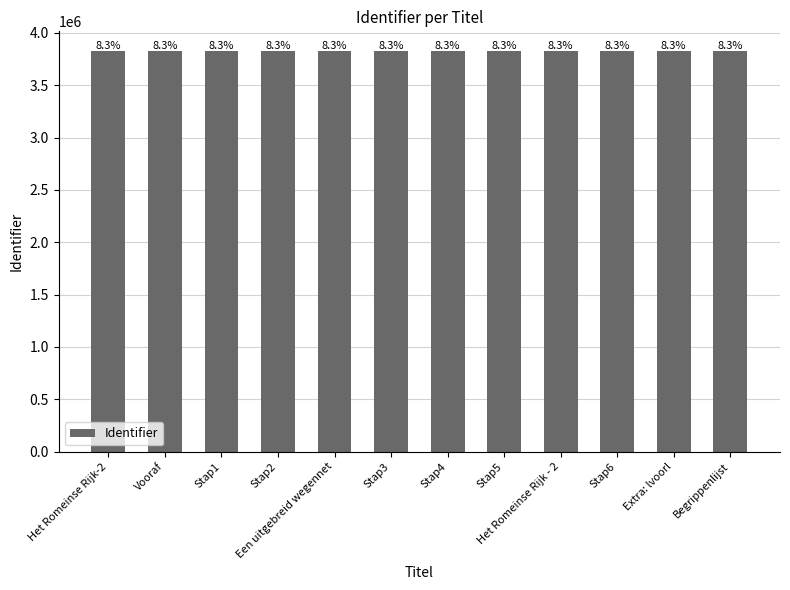

Does the chart contain any negative values?

No